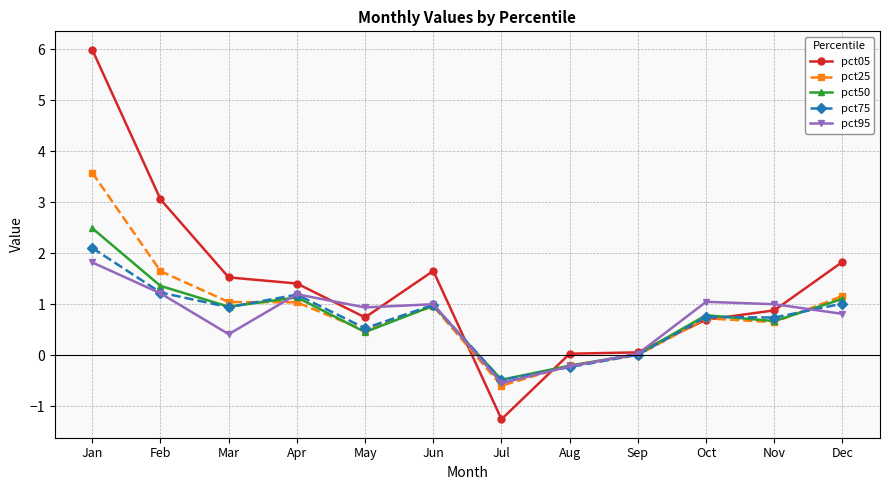

At which category does pct75 reach its first local valley?

Mar